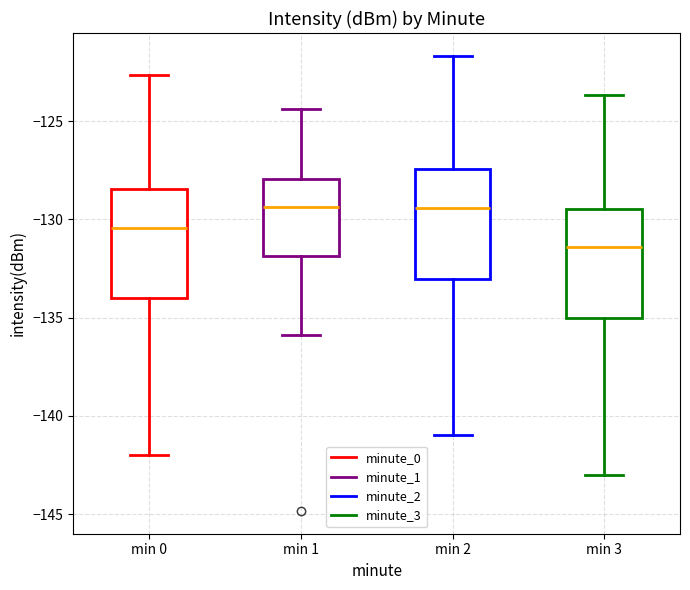

Where does the upper whisker of the box for min 1 end on the y-axis? The values are not printed on the chart, so give them approximately, as read against the axis.

-124.5